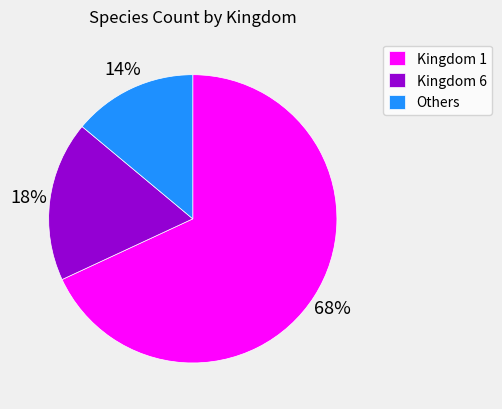

How many segments does this pie chart have?

3